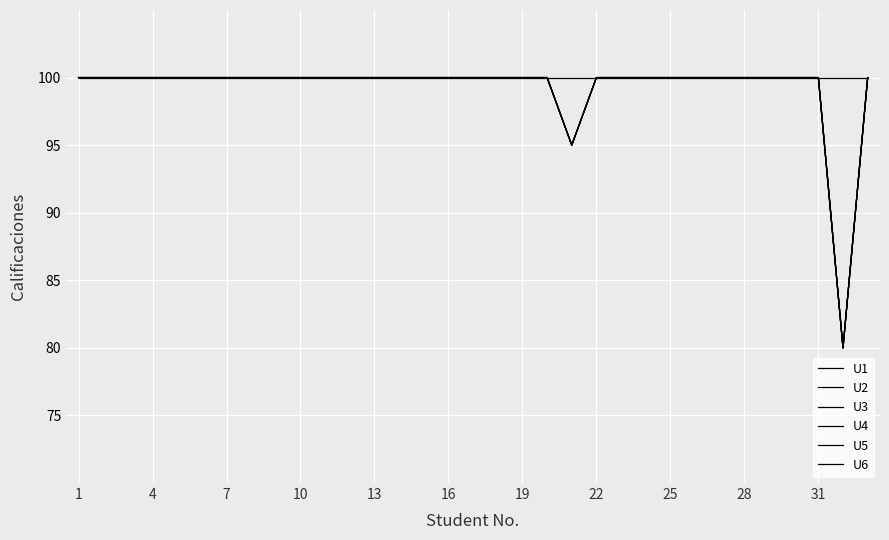

How many interior local valleys does the U4 series have?

2